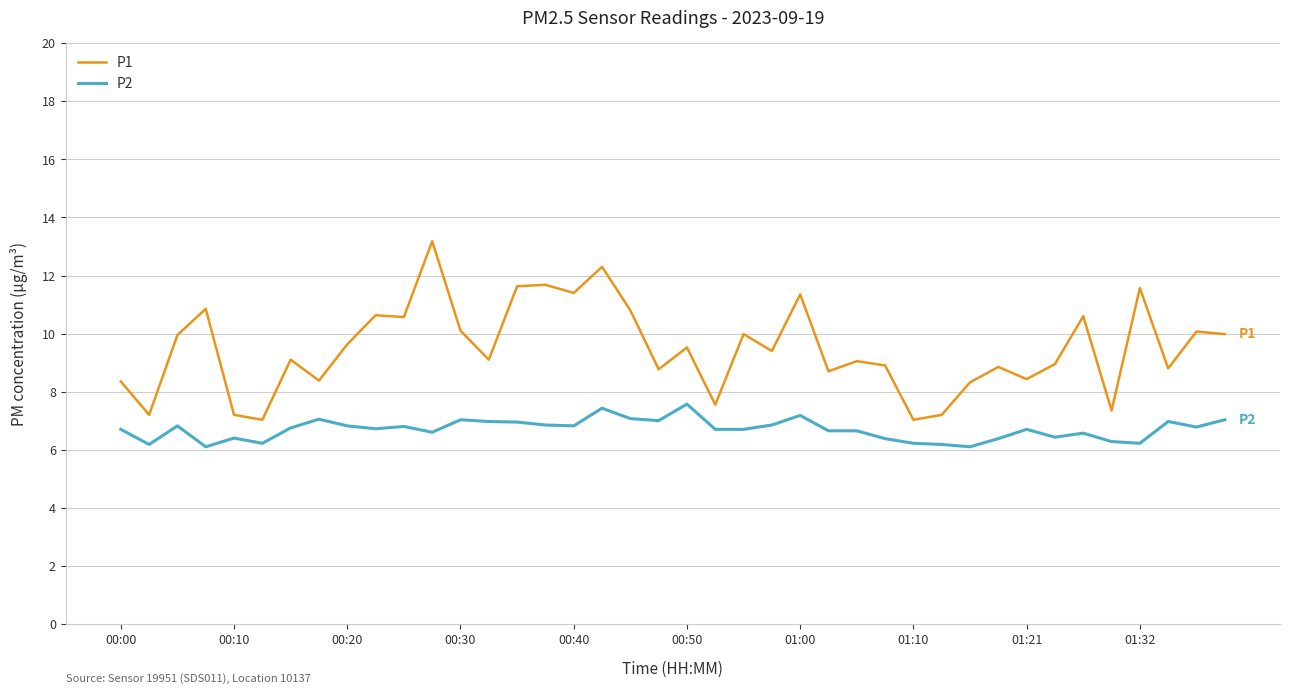

Which series has the largest total across all categories?

P1